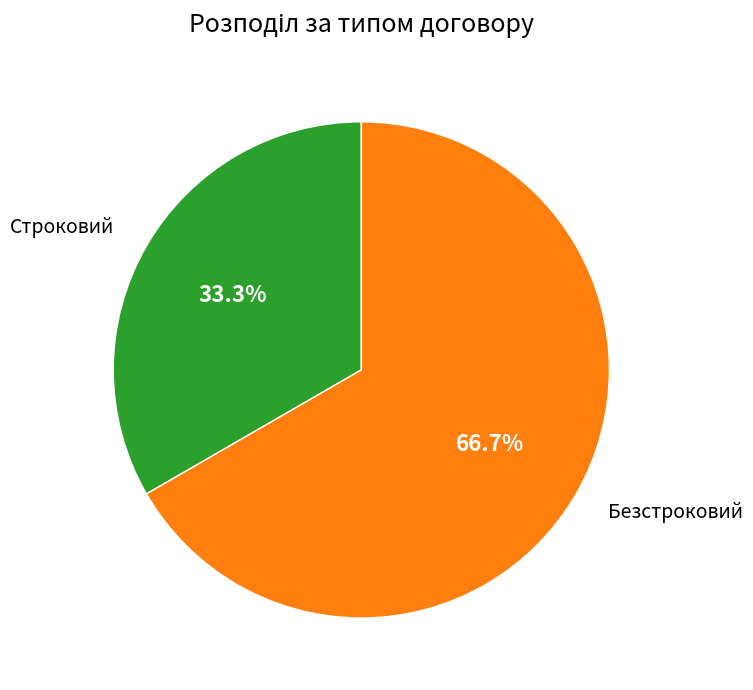

Approximately how many times larger is the value at Безстроковий compared to Строковий?

2.0